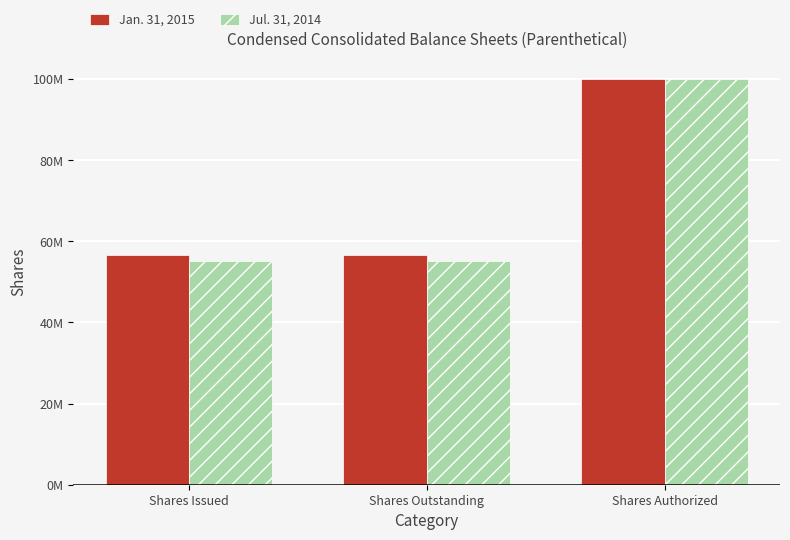

Does the chart contain any negative values?

No